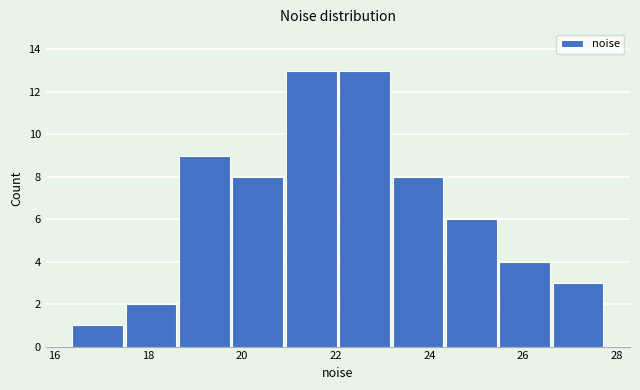

What is the height of the bar covering 19.8 to 21.0 on the x-axis? Neither the bar edges nor the heights are printed on the chart, so give them approximately, as read against the axes.

8